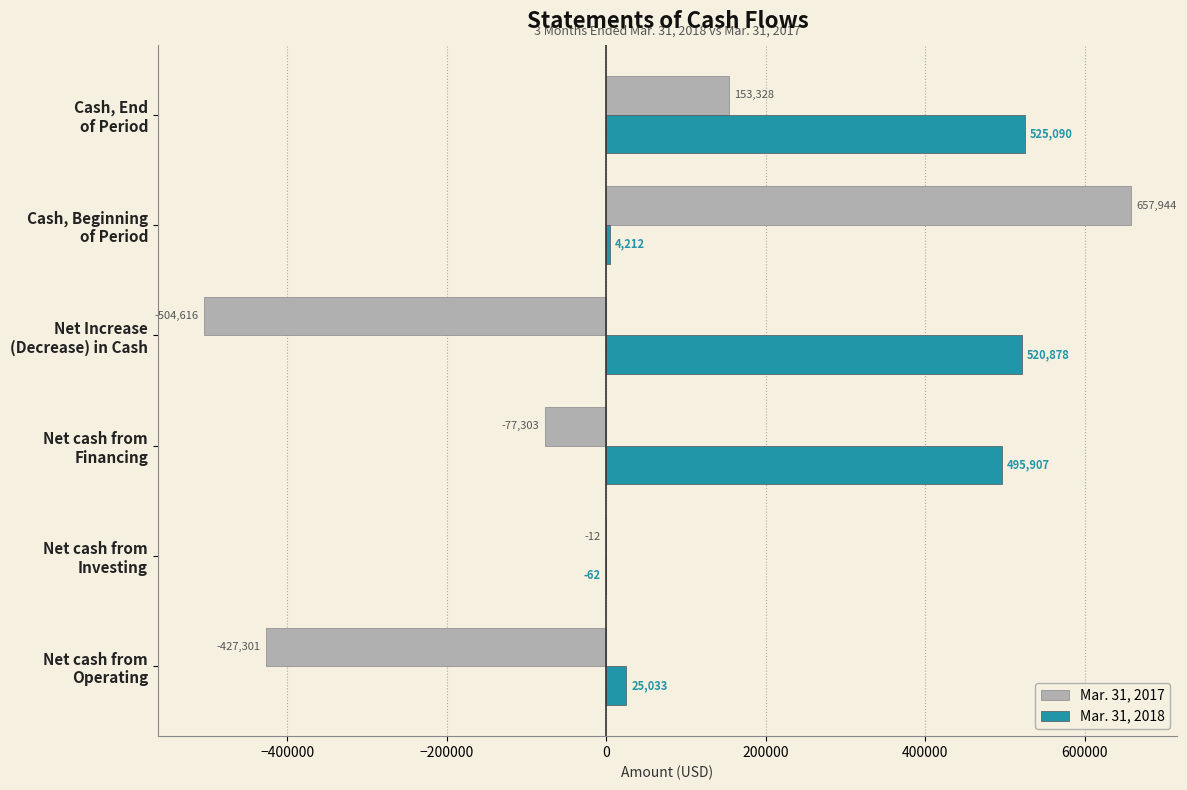

Which series has the largest total across all categories?

Mar. 31, 2018